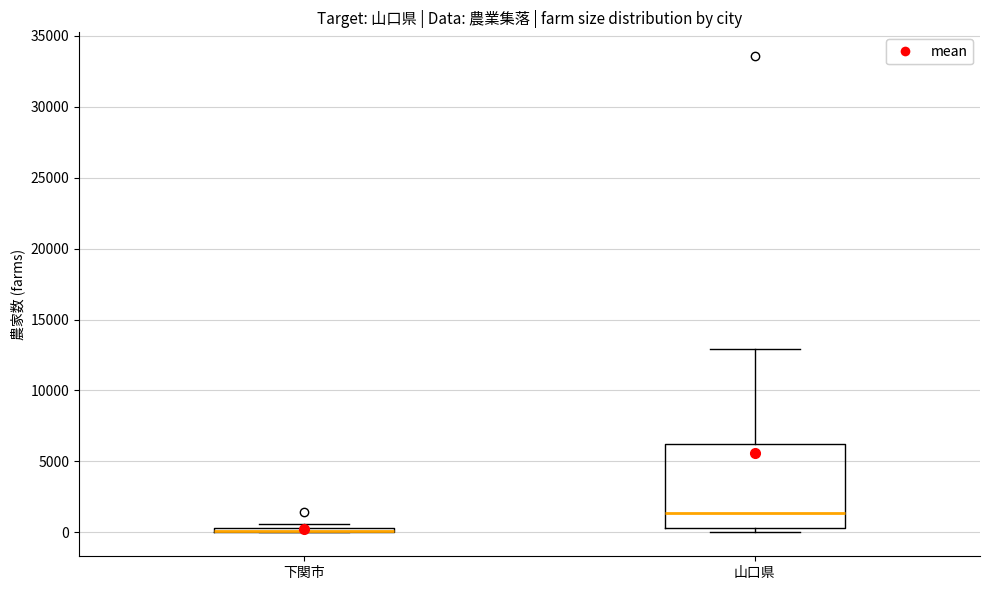

Where is the upper edge of the box for 下関市 on the y-axis? The values are not printed on the chart, so give them approximately, as read against the axis.

500